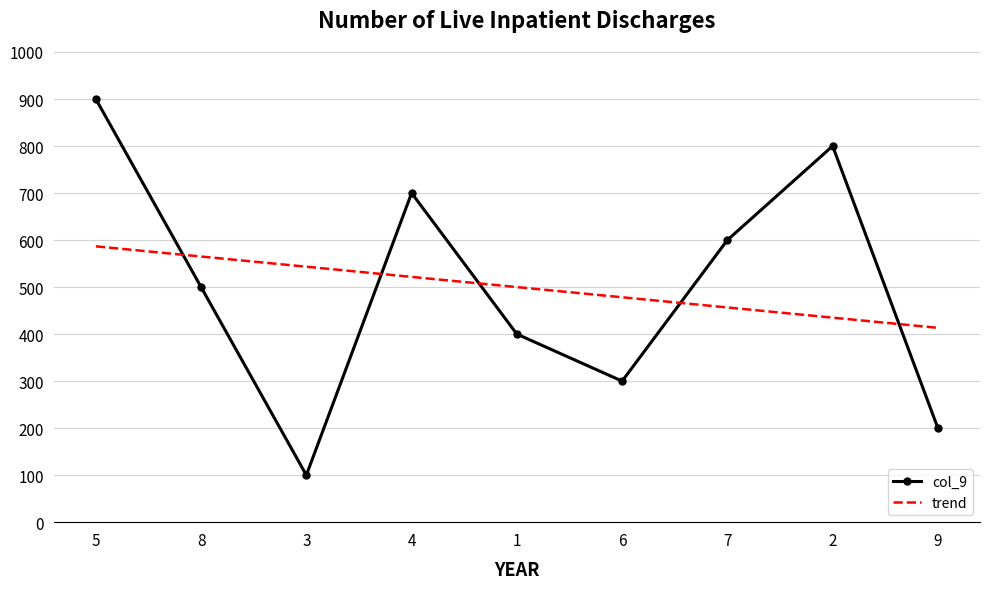

True or false: col_9 and trend intersect in this chart.

True